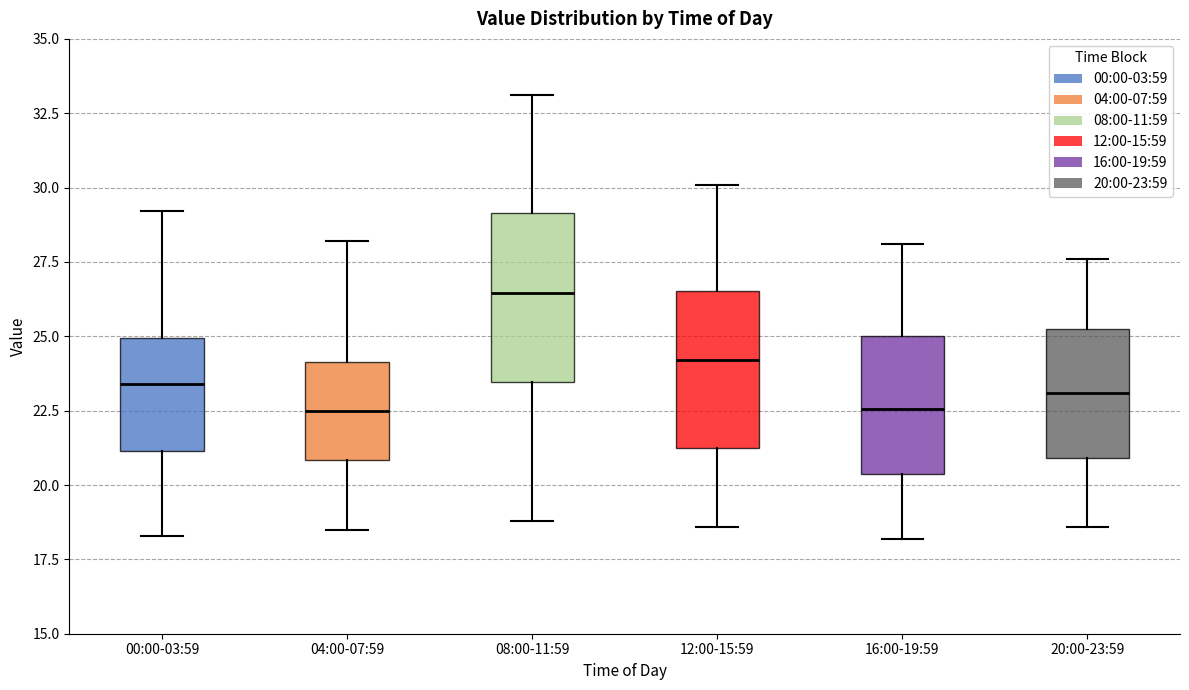

Reading left to right, read every box against the y-axis: the position of its median line, the range the box covers, and the ends of its whiskers. The values are not printed on the chart, so give them approximately, as read against the axis.

00:00-03:59: median 23.5, box 21.0 to 25.0, whiskers 18.5 to 29.0
04:00-07:59: median 22.5, box 21.0 to 24.0, whiskers 18.5 to 28.0
08:00-11:59: median 26.5, box 23.5 to 29.0, whiskers 19.0 to 33.0
12:00-15:59: median 24.0, box 21.5 to 26.5, whiskers 18.5 to 30.0
16:00-19:59: median 22.5, box 20.5 to 25.0, whiskers 18.0 to 28.0
20:00-23:59: median 23.0, box 21.0 to 25.5, whiskers 18.5 to 27.5